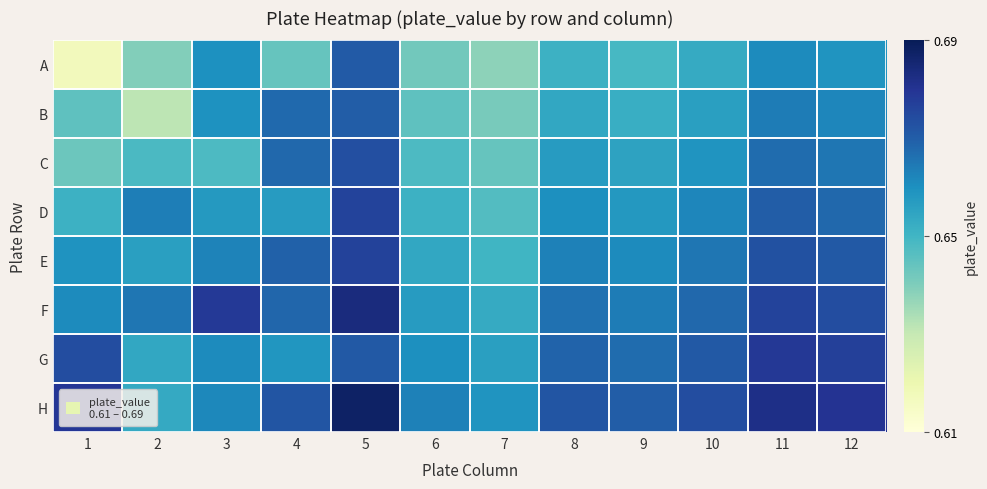

How many series are shown in this chart?

8